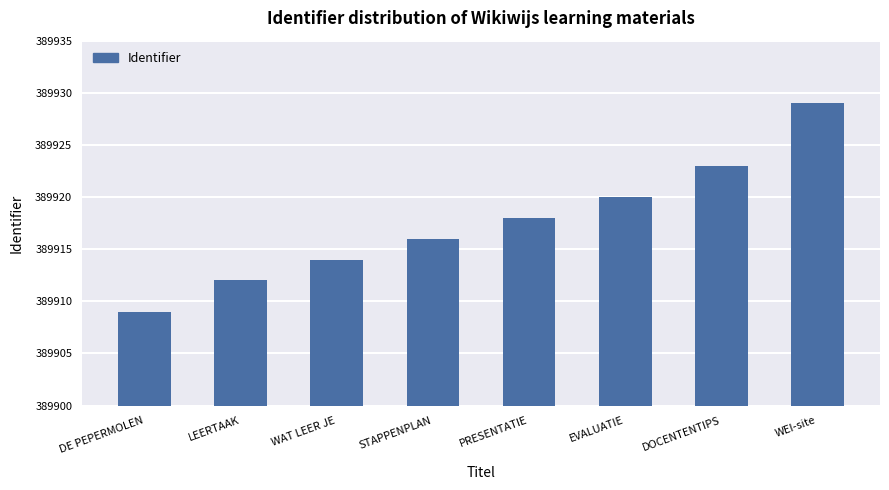

What is the label of the 8th bar from the right?

DE PEPERMOLEN